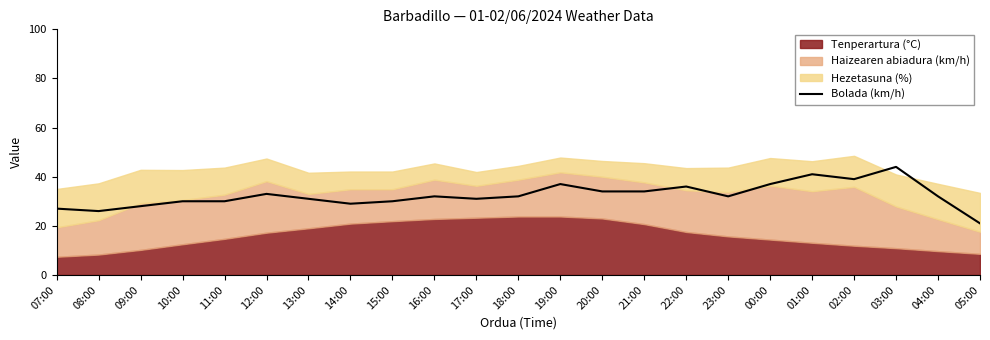

What is the highest value of the Bolada (km/h) series?

44